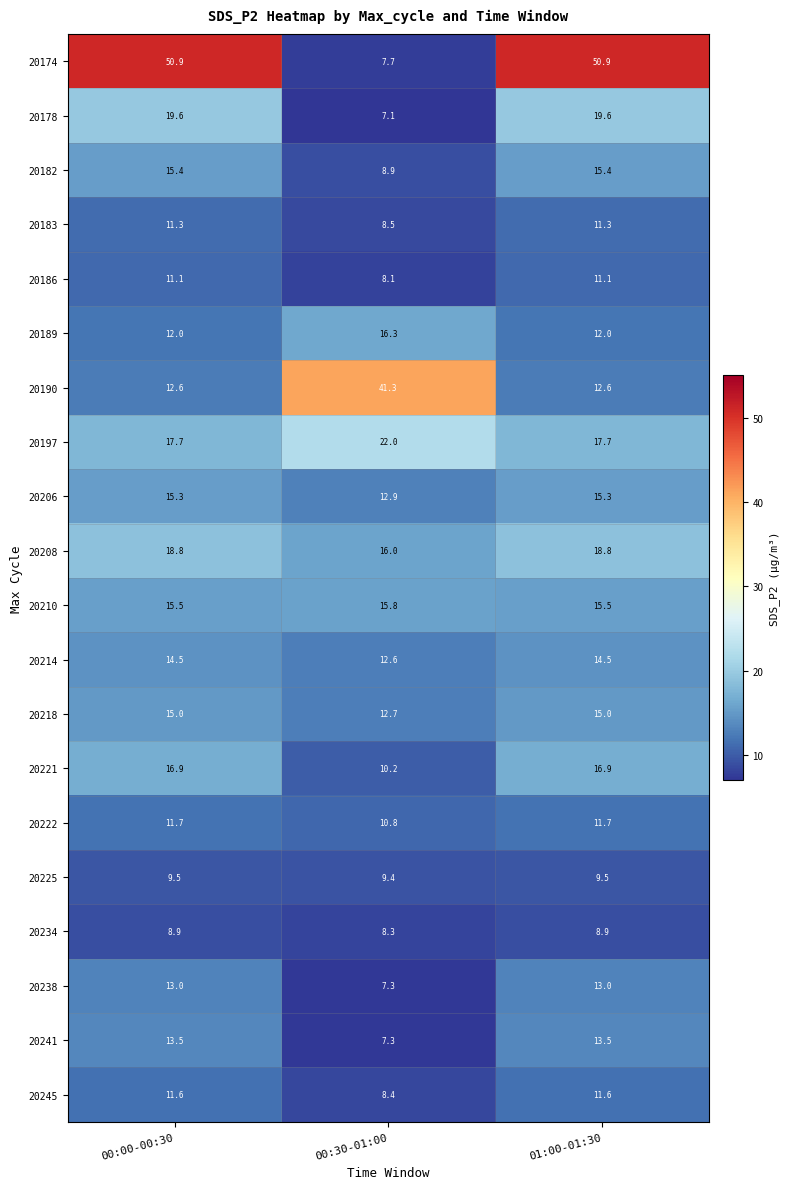

Rank the series by their maximum value, from highest to lowest.

20174, 20190, 20197, 20178, 20208, 20221, 20189, 20210, 20182, 20206, 20218, 20214, 20241, 20238, 20222, 20245, 20183, 20186, 20225, 20234